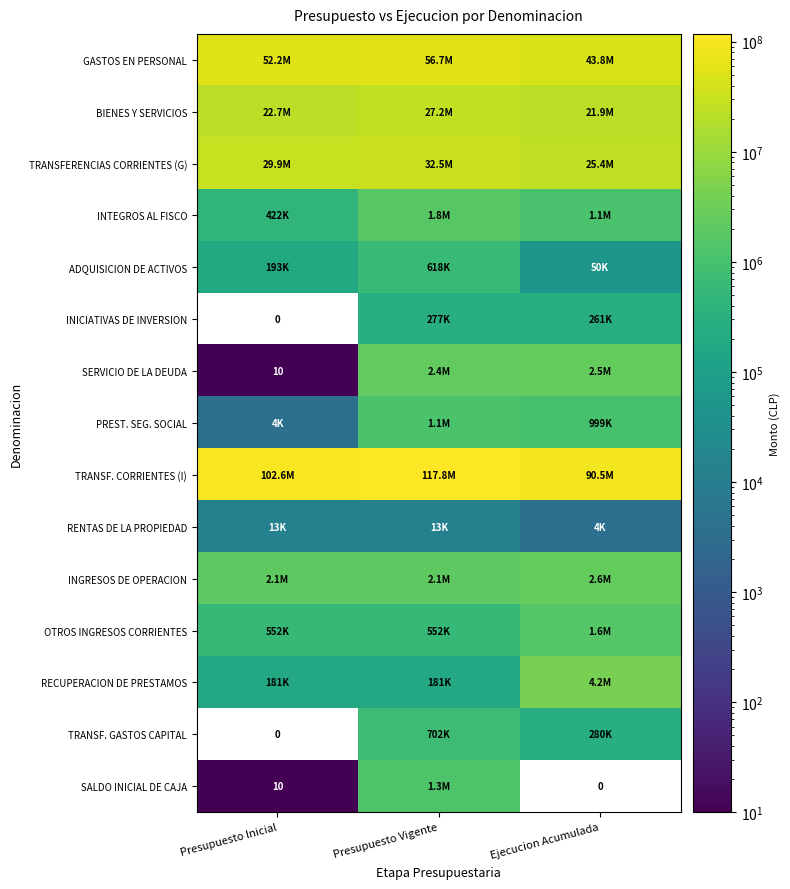

What is the difference between the maximum and minimum values in the SALDO INICIAL DE CAJA series?

1336621